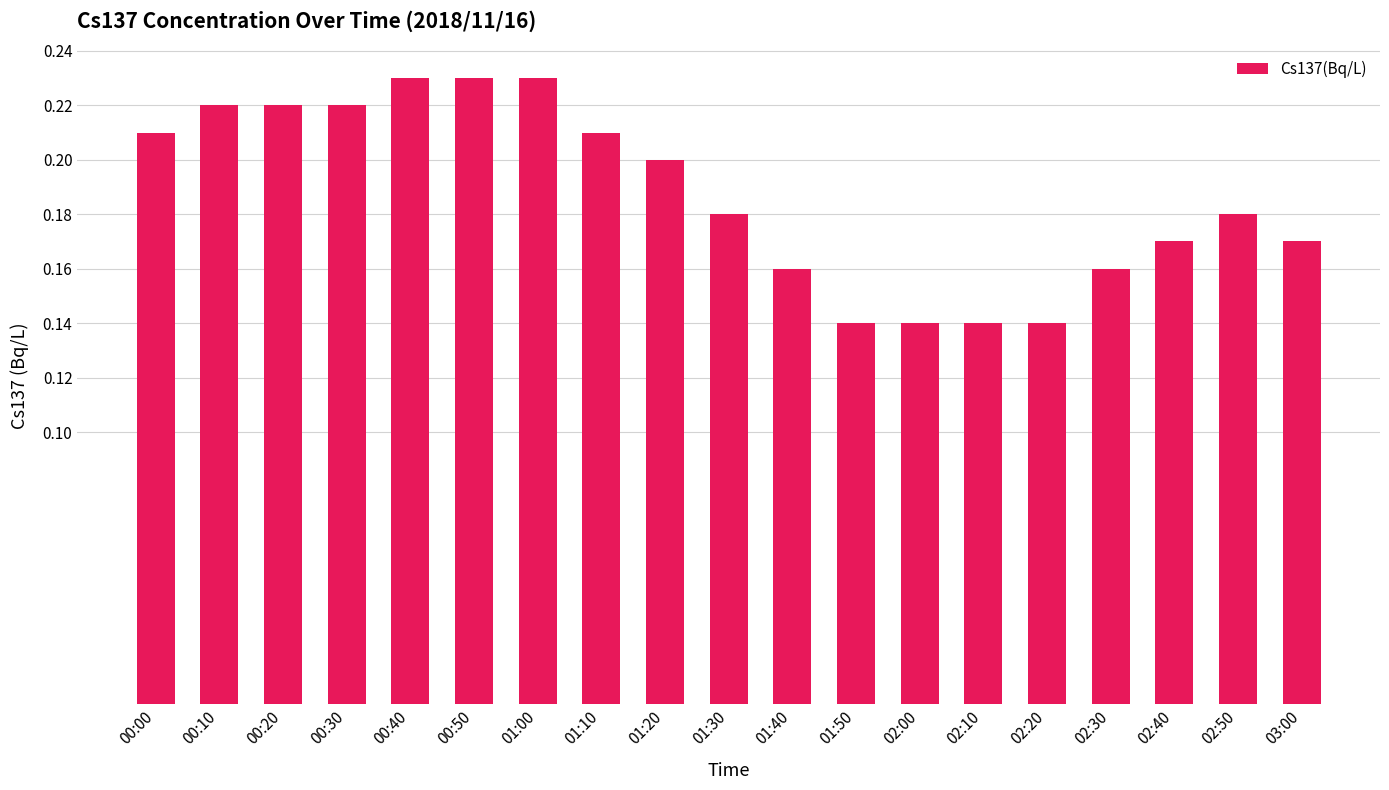

How many data points does each series have?

19